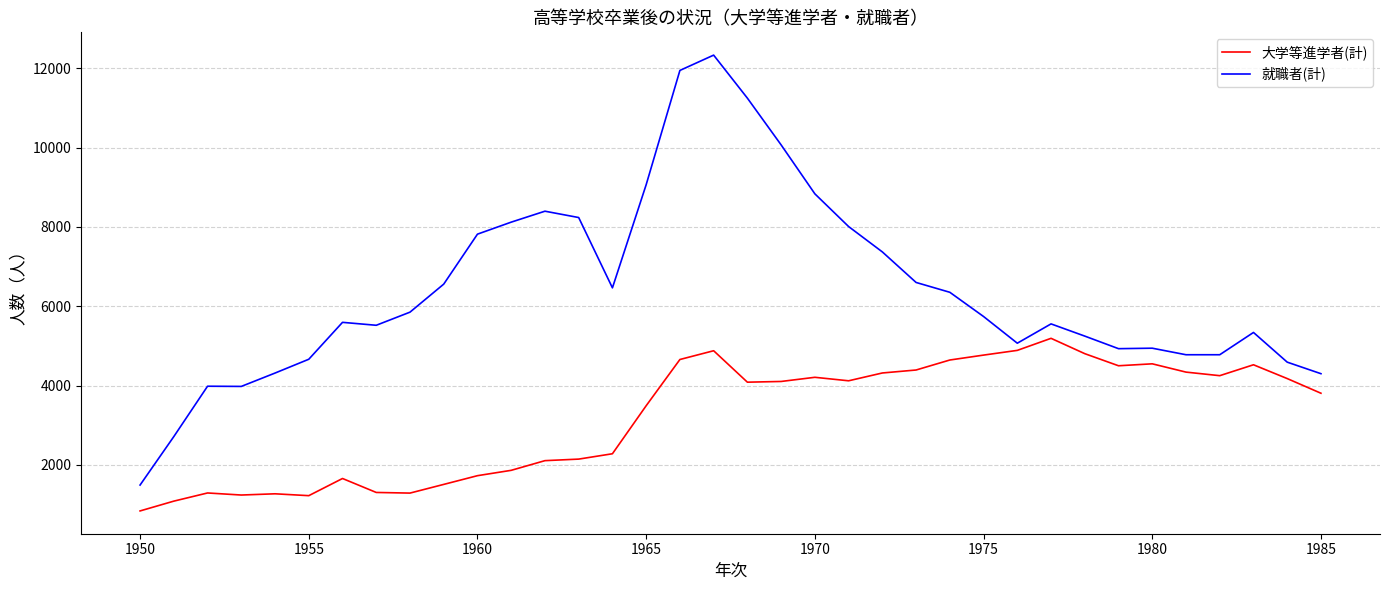

What is the minimum value shown in the chart?

837